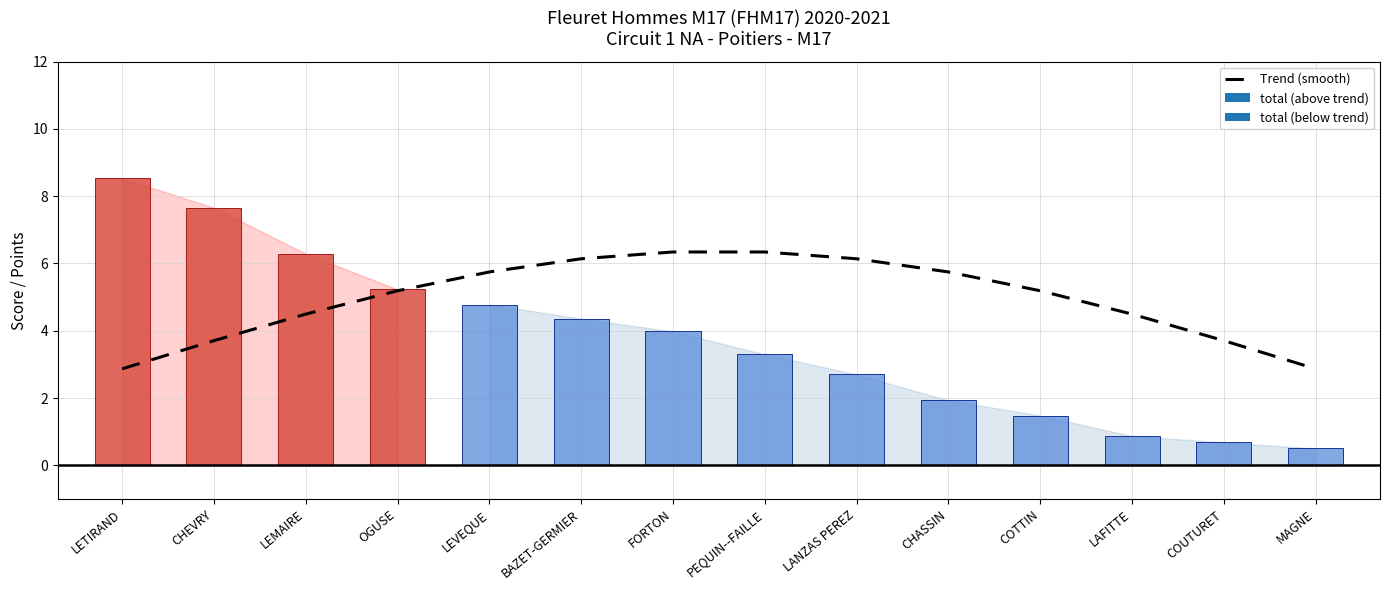

What is the label of the 3rd bar from the left?

LEMAIRE